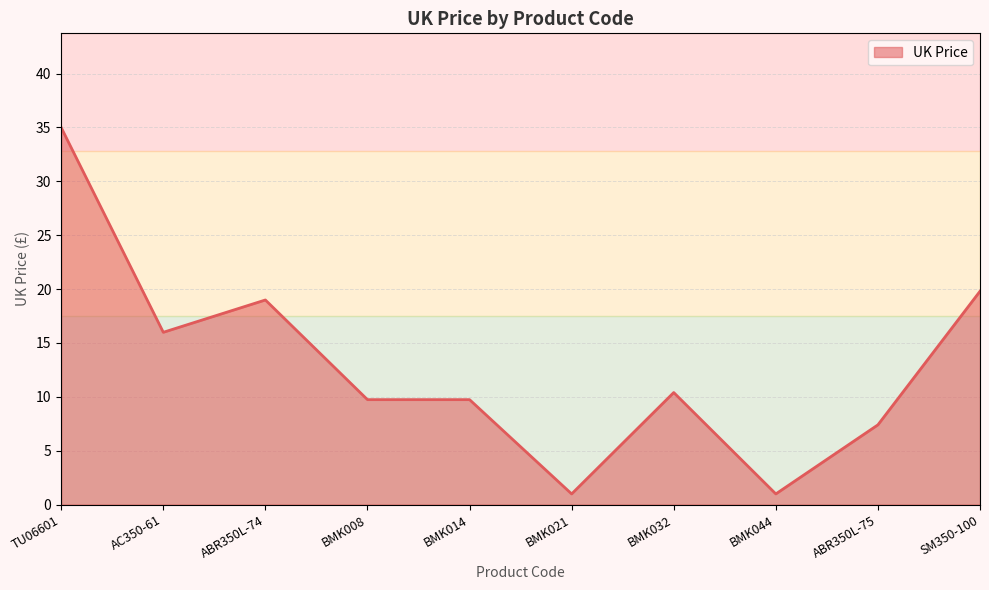

Reading right to left, transcribe all the data shown in this chart.

SM350-100=19.8	ABR350L-75=7.4	BMK044=1.0	BMK032=10.4	BMK021=1.0	BMK014=9.7	BMK008=9.7	ABR350L-74=19.0	AC350-61=16.0	TU06601=35.0